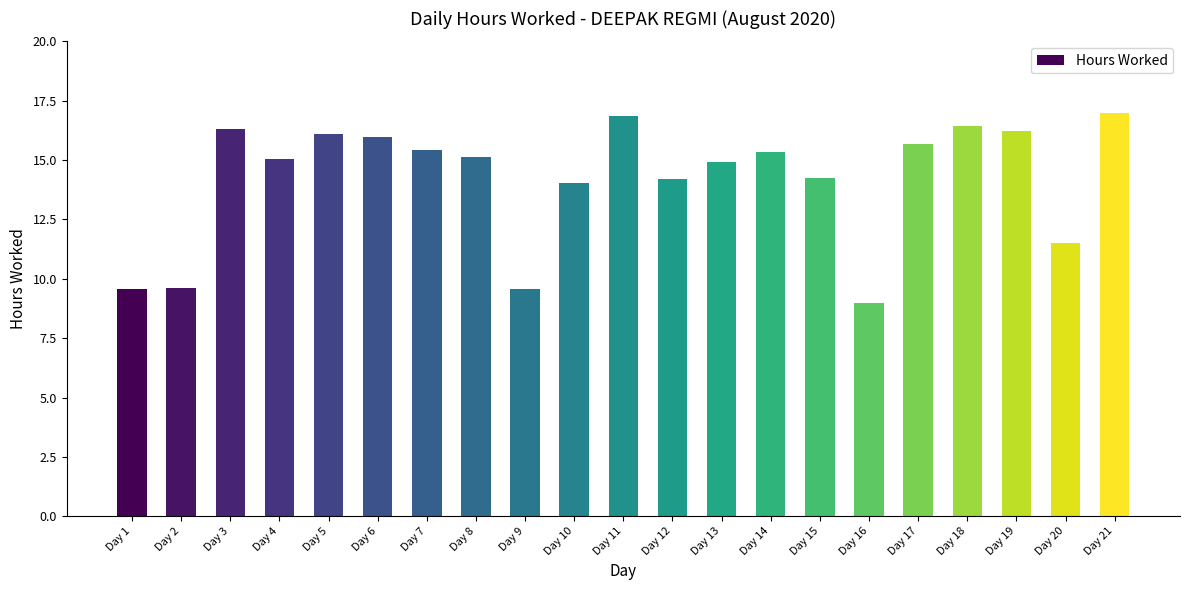

What is the approximate value at Day 17?

15.7